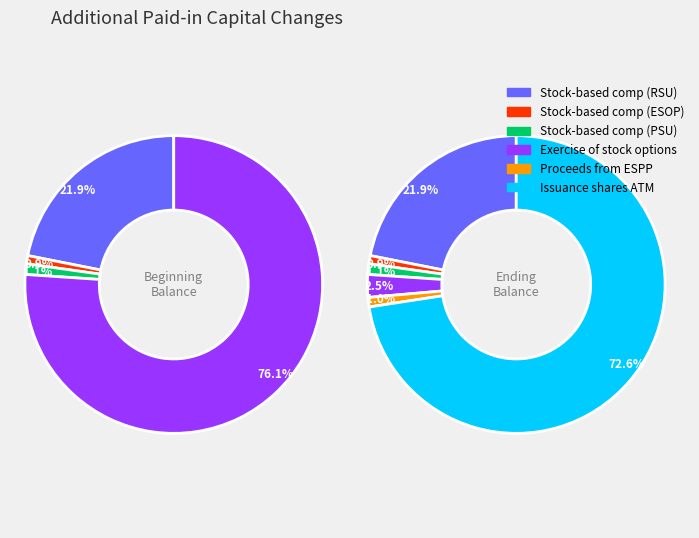

How many segments does this pie chart have?

6